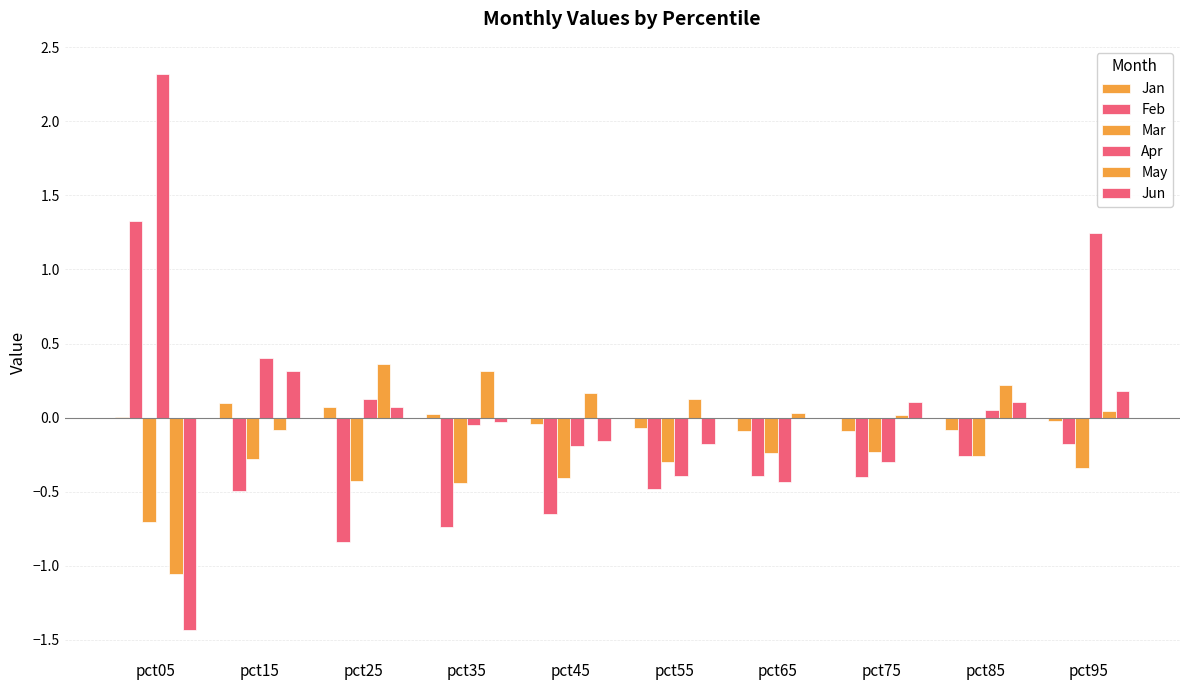

Rank the categories by Mar value from highest to lowest.

pct75, pct65, pct85, pct15, pct55, pct95, pct45, pct25, pct35, pct05